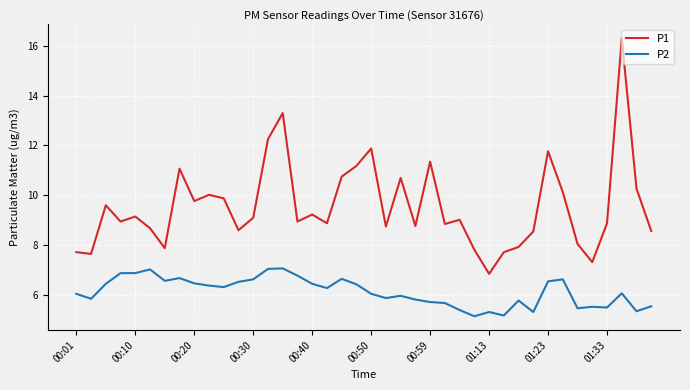

Rank the series by their average value, from lowest to highest.

P2, P1